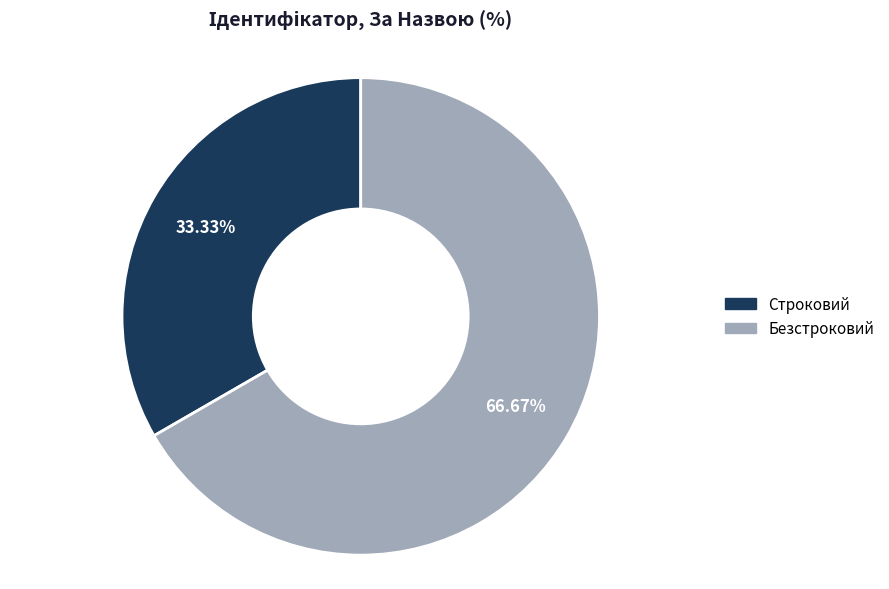

How many slices are in this pie chart?

2